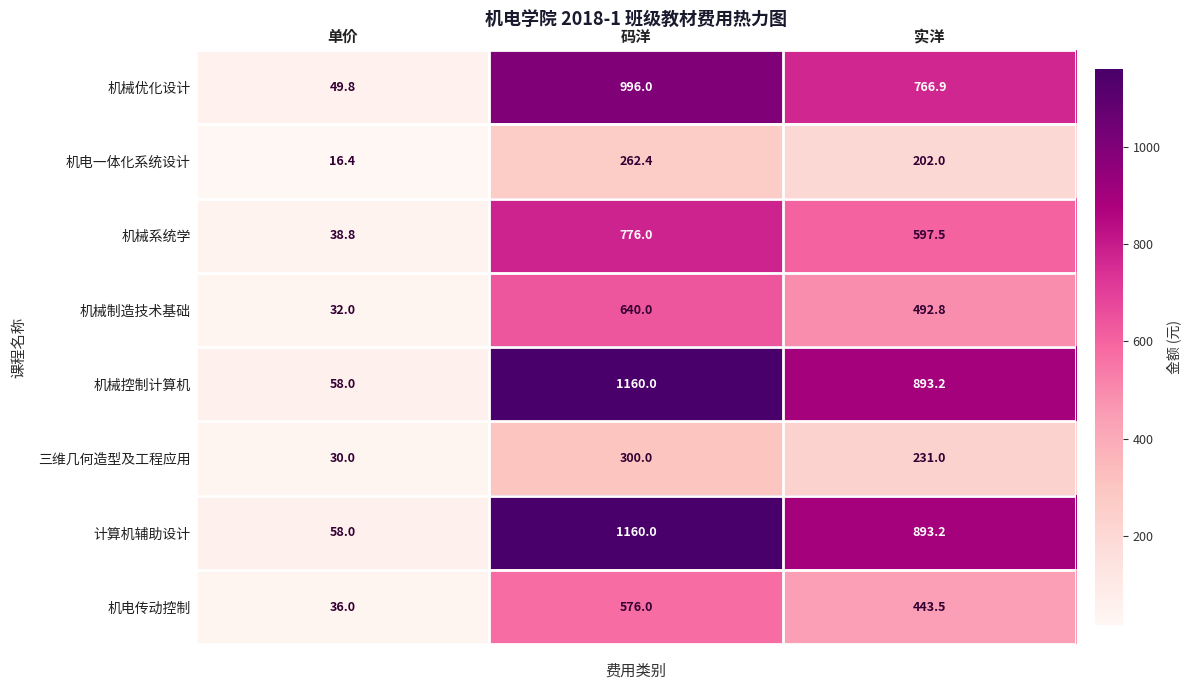

At which category does the chart reach its minimum across all series?

单价